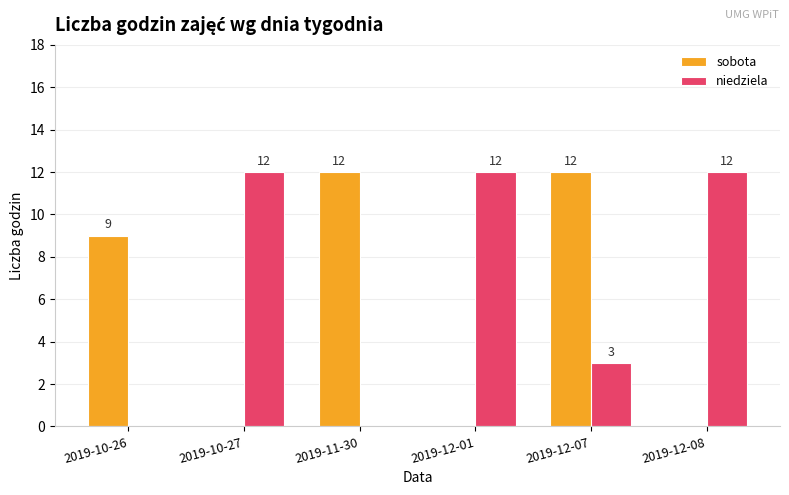

How many niedziela values are between 0 and 12?

6